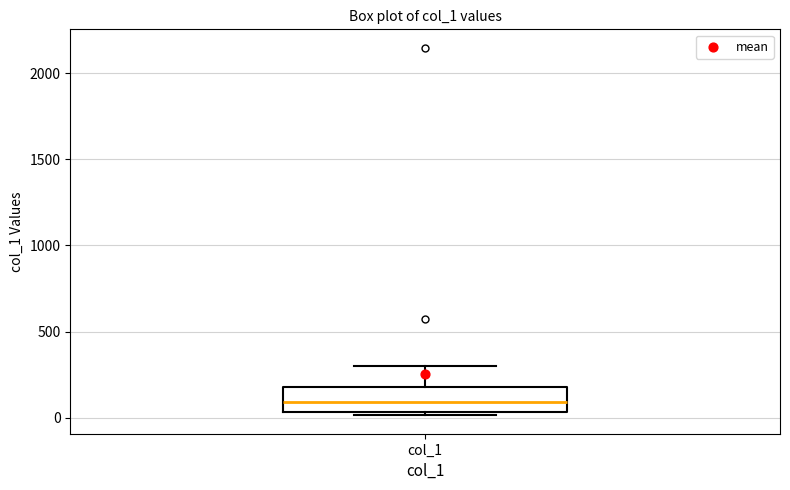

Transcribe this box plot: give where the median line is, the range the box spans, and where the two whiskers end, as read against the y-axis. The values are not printed on the chart, so give them approximately, as read against the axis.

median 100, box 50 to 200, whiskers 0 to 300